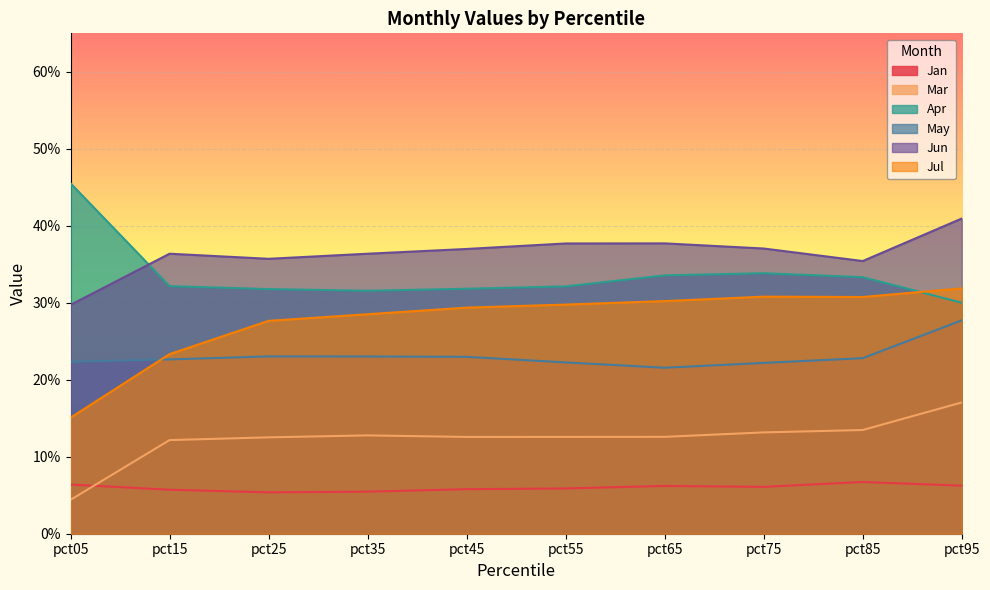

Reading left to right, what are all the values shown in this chart?

Jan: 0.1	0.1	0.1	0.1	0.1	0.1	0.1	0.1	0.1	0.1
Mar: 0.0	0.1	0.1	0.1	0.1	0.1	0.1	0.1	0.1	0.2
Apr: 0.5	0.3	0.3	0.3	0.3	0.3	0.3	0.3	0.3	0.3
May: 0.2	0.2	0.2	0.2	0.2	0.2	0.2	0.2	0.2	0.3
Jun: 0.3	0.4	0.4	0.4	0.4	0.4	0.4	0.4	0.4	0.4
Jul: 0.2	0.2	0.3	0.3	0.3	0.3	0.3	0.3	0.3	0.3